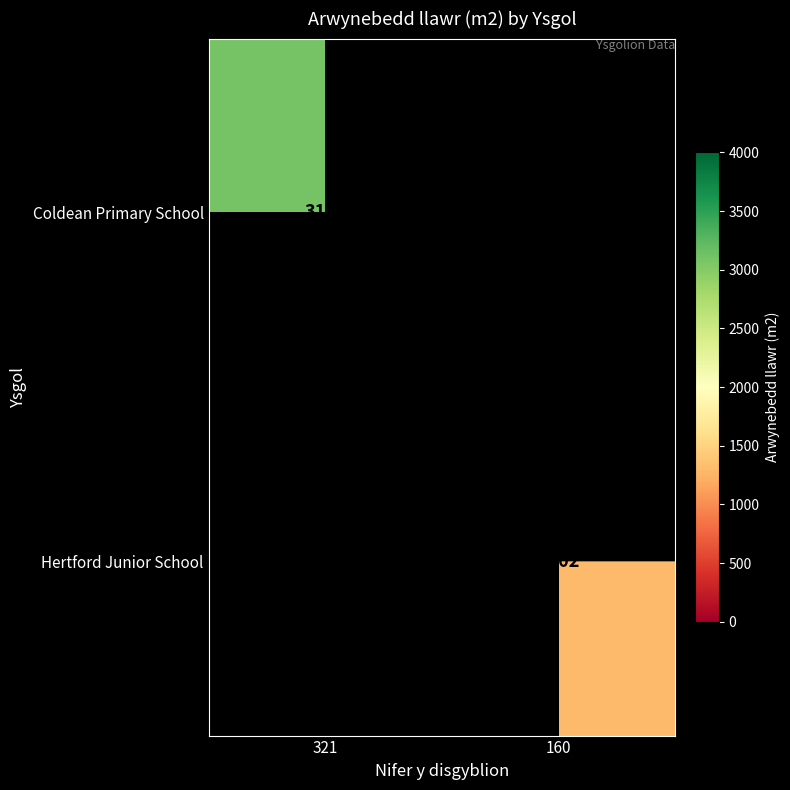

What is the difference between the highest and lowest values at 160?

1302